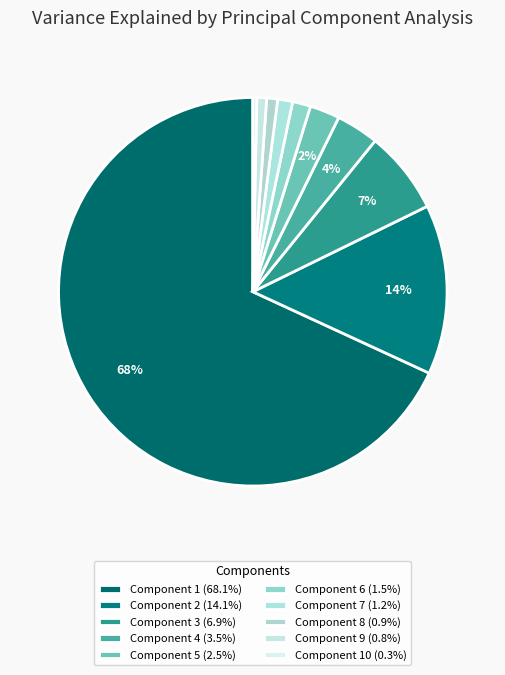

How many segments does this pie chart have?

10